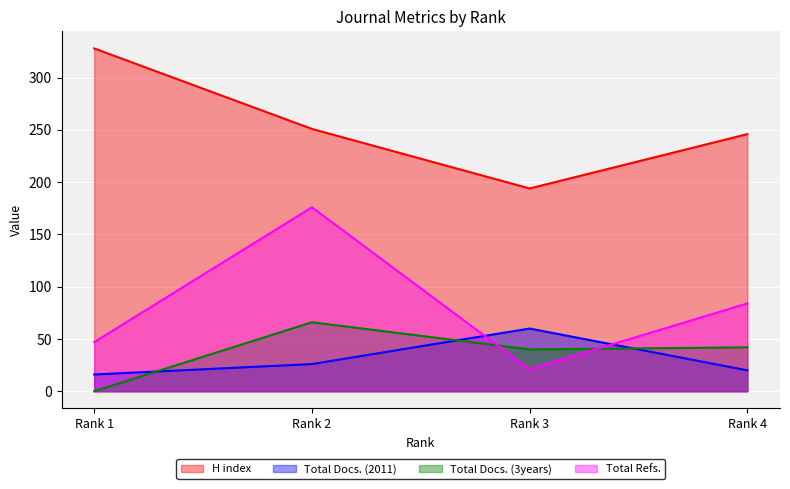

What is the sum of all H index values?

1019